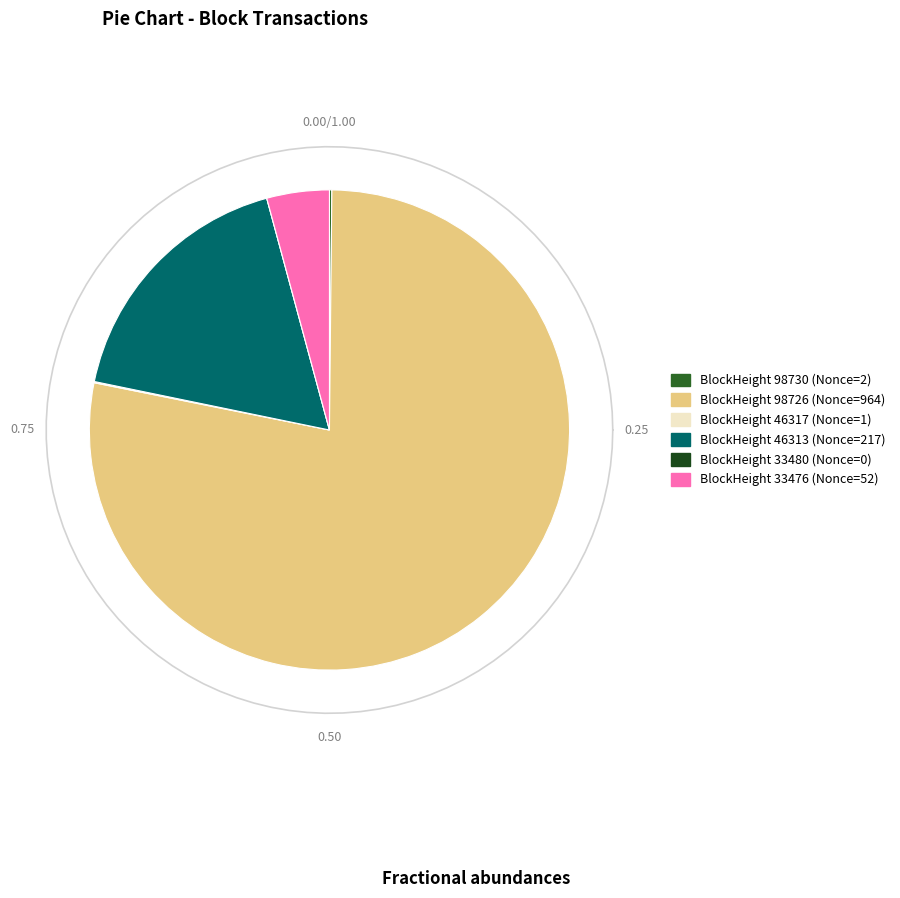

The 46313 slice represents 32% of the pie. True or false?

False